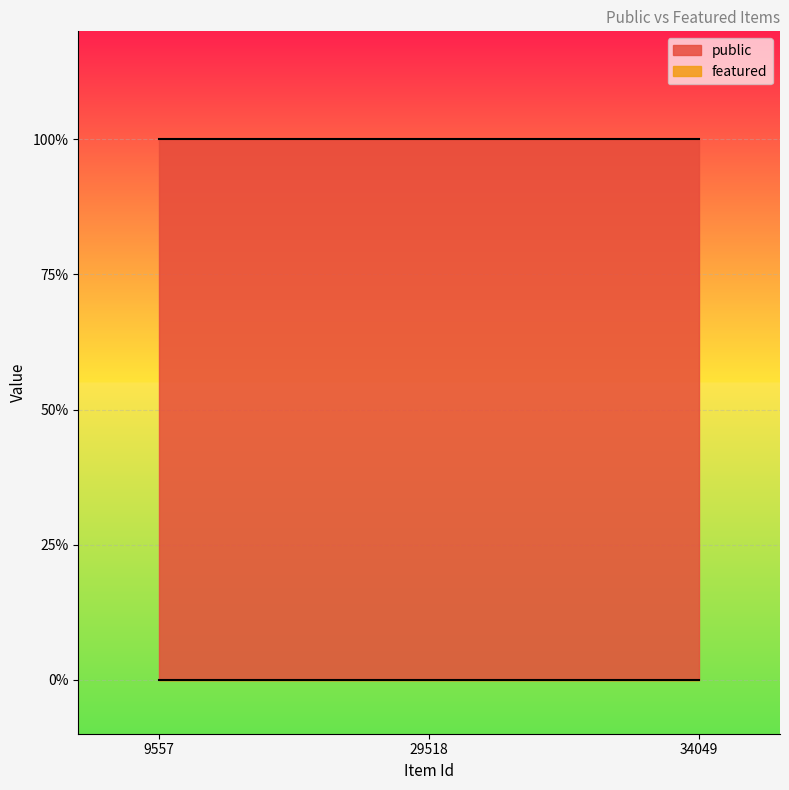

What is the sum of the public values at 9557 and 29518?

2